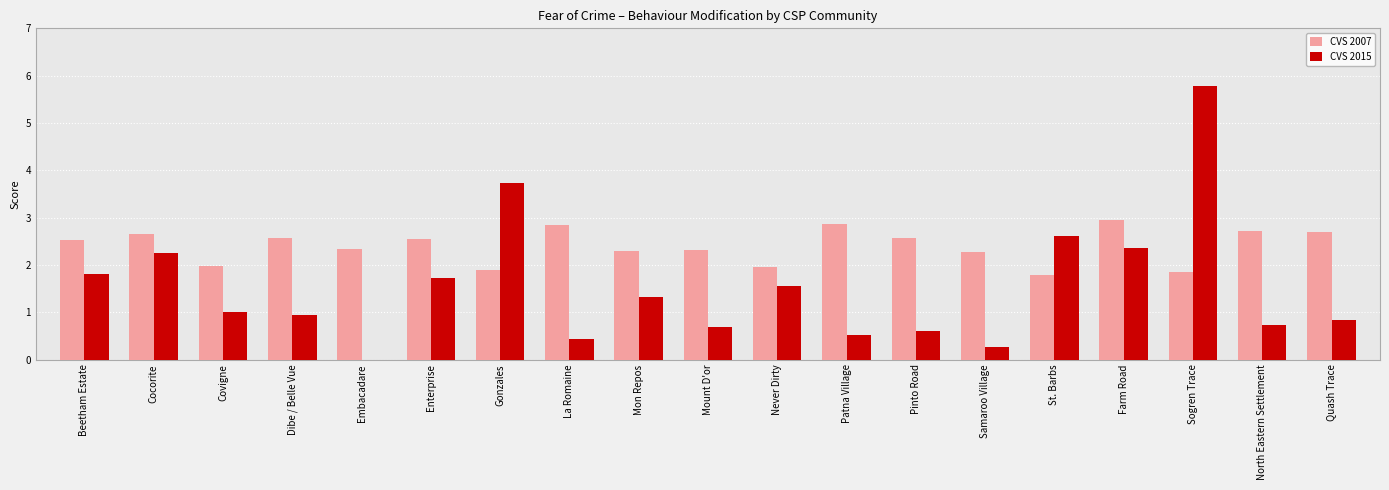

True or false: CVS 2007 has a value of 1.6 at Enterprise.

False